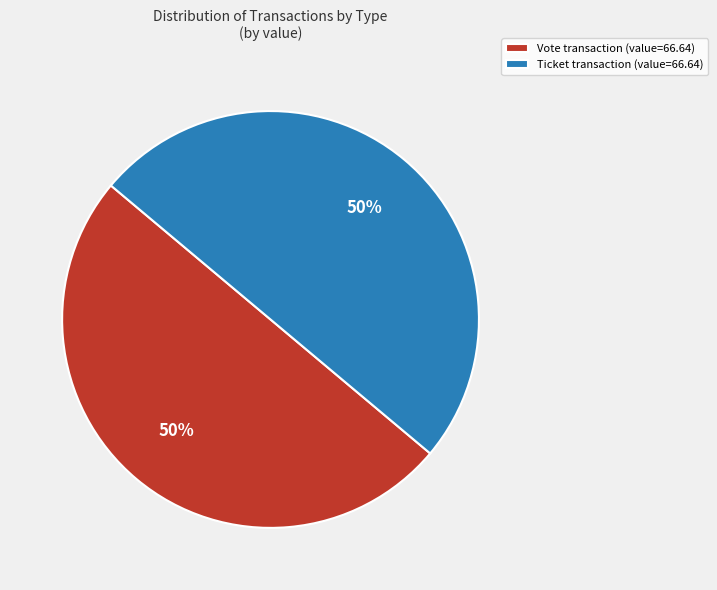

Approximately how many times larger is the value at Vote transaction (value=66.64) compared to Ticket transaction (value=66.64)?

1.0